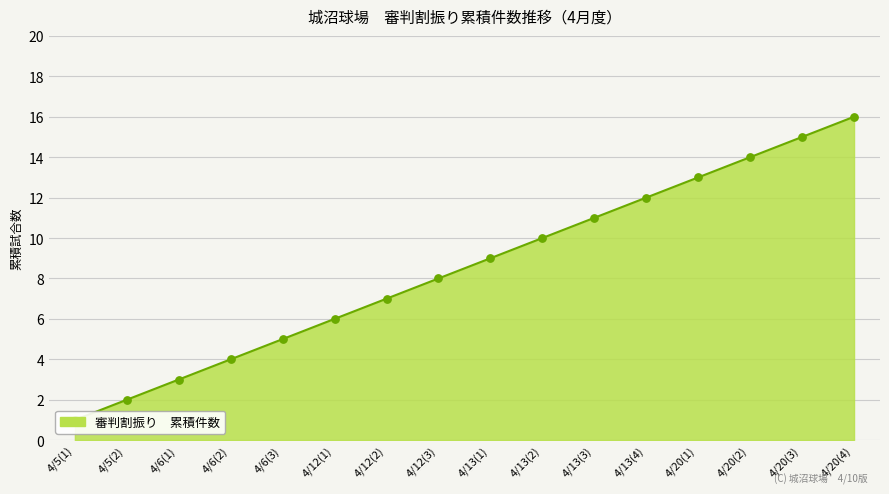

Which has a higher value, 4/12(3) or 4/6(1)?

4/12(3)